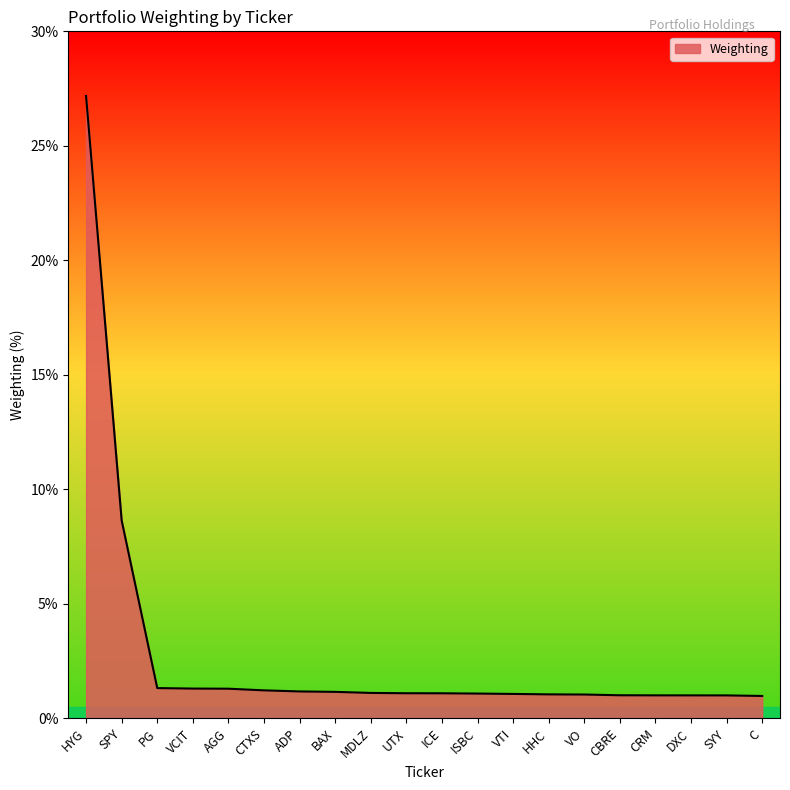

Between HYG and C, which is larger?

HYG